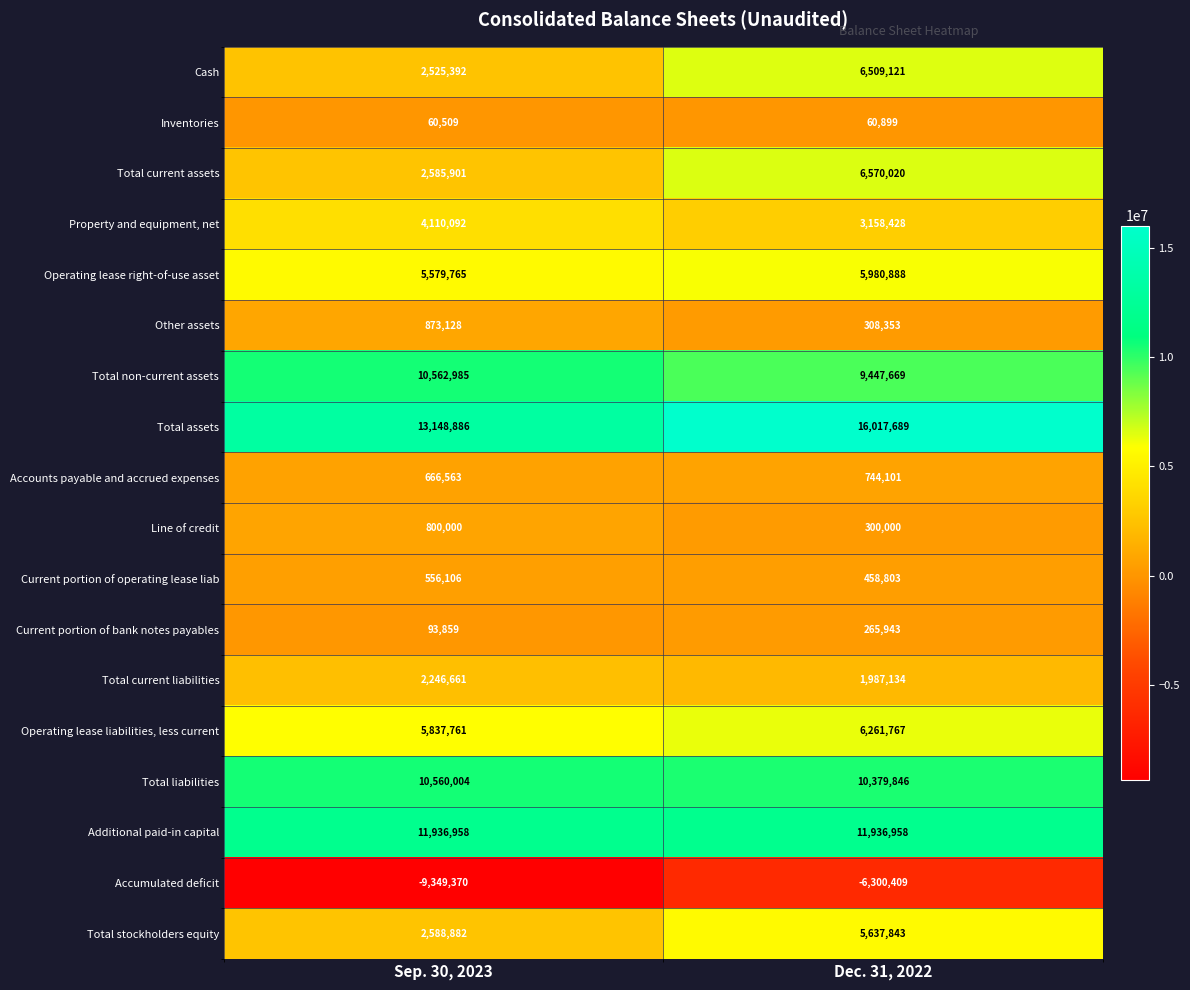

What is the sum of the Line of credit values at Dec. 31, 2022 and Sep. 30, 2023?

1100000